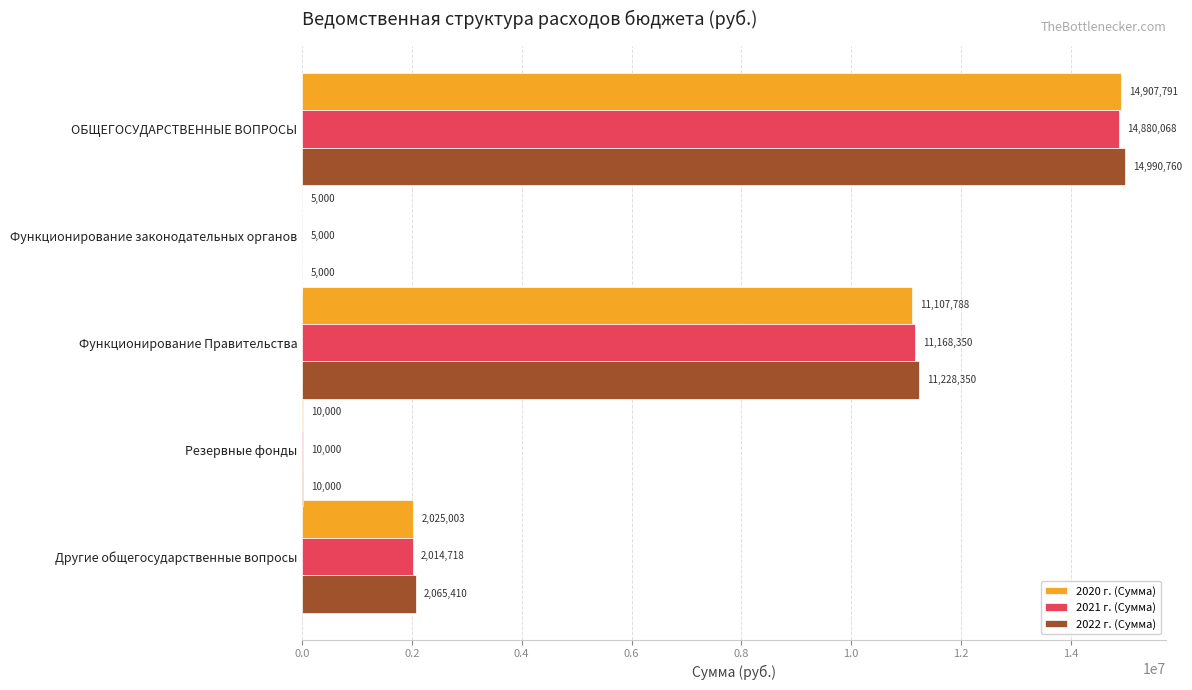

What is the sum of the 2020 г. (Сумма) values at Функционирование Правительства and Функционирование законодательных органов?

11112788